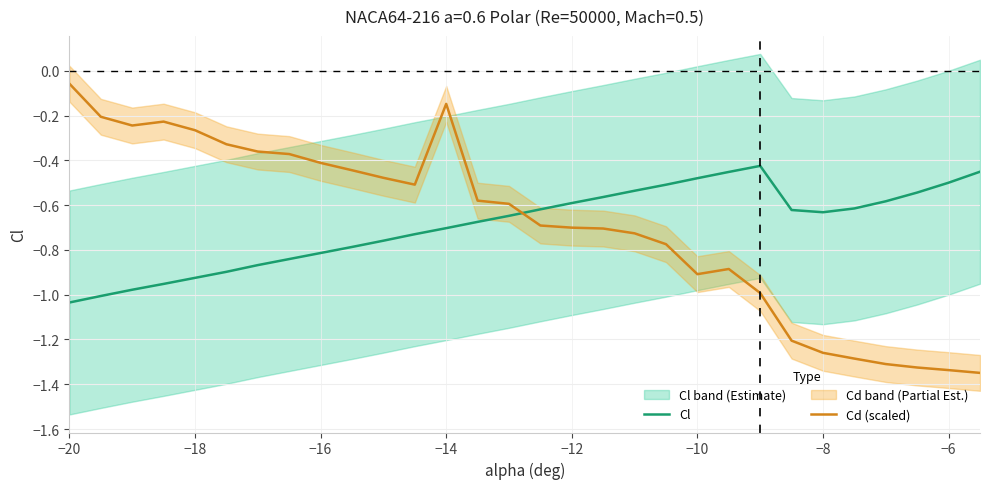

What is the sum of all Cd (scaled) values?

-20.7